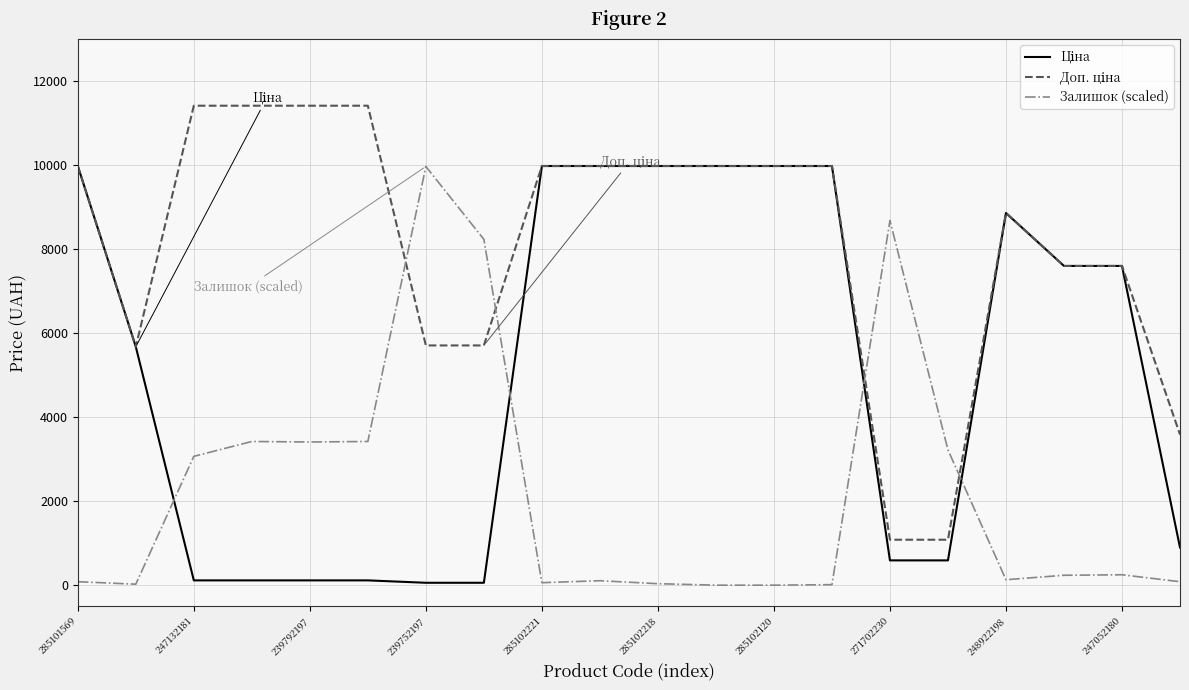

What is the maximum value shown in the chart?

11410.0